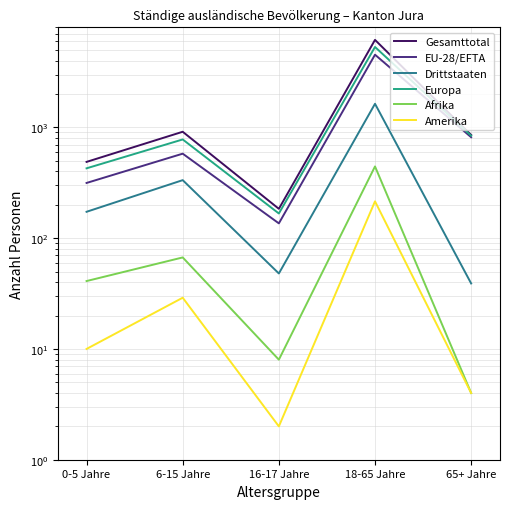

What is the lowest value of the Drittstaaten series?

39